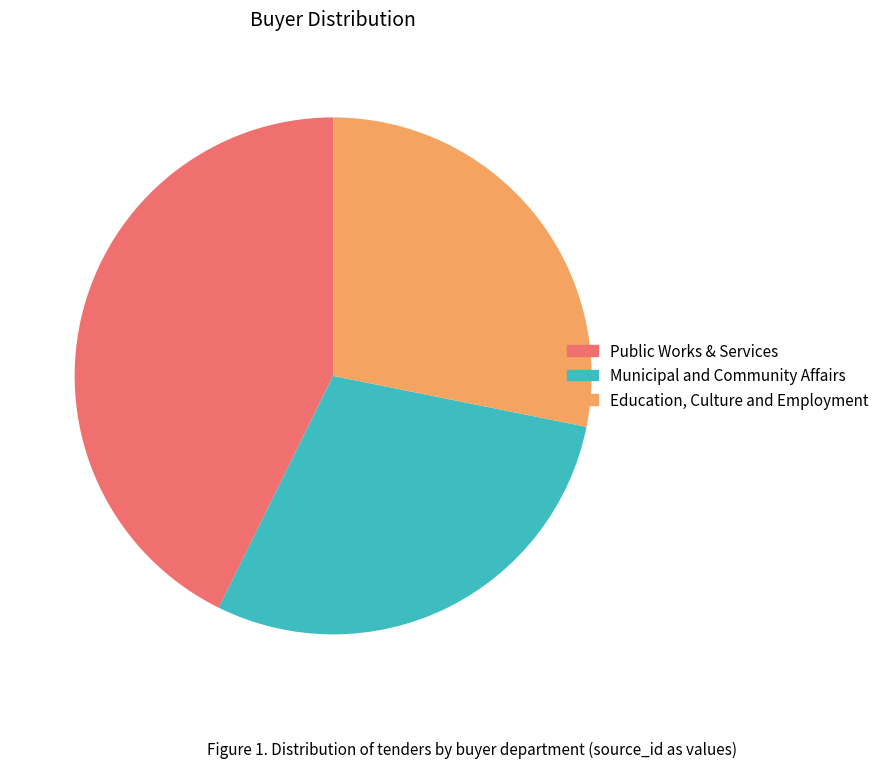

How many segments does this pie chart have?

3